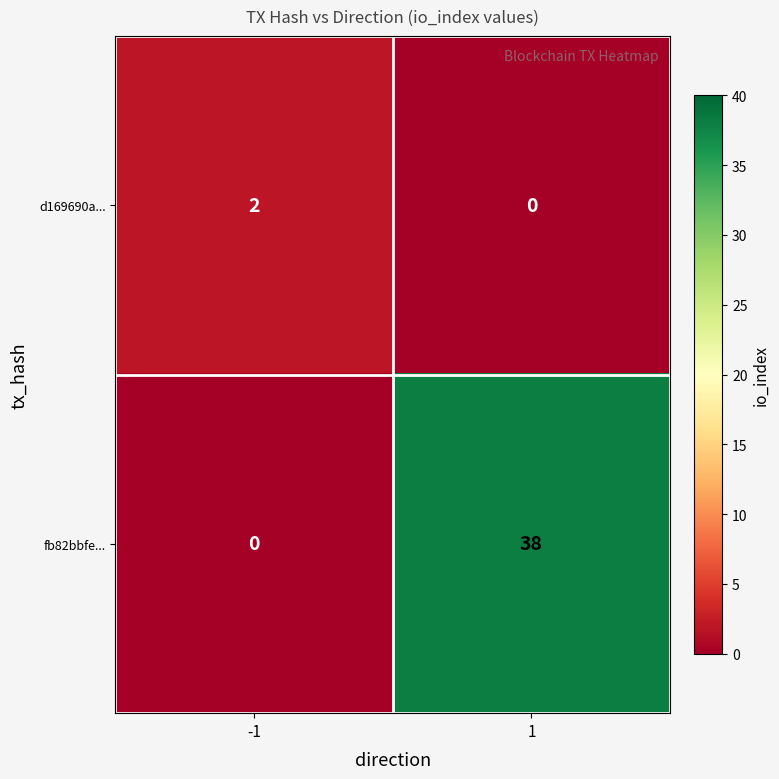

What is the spread (max minus min) of values at 1?

38